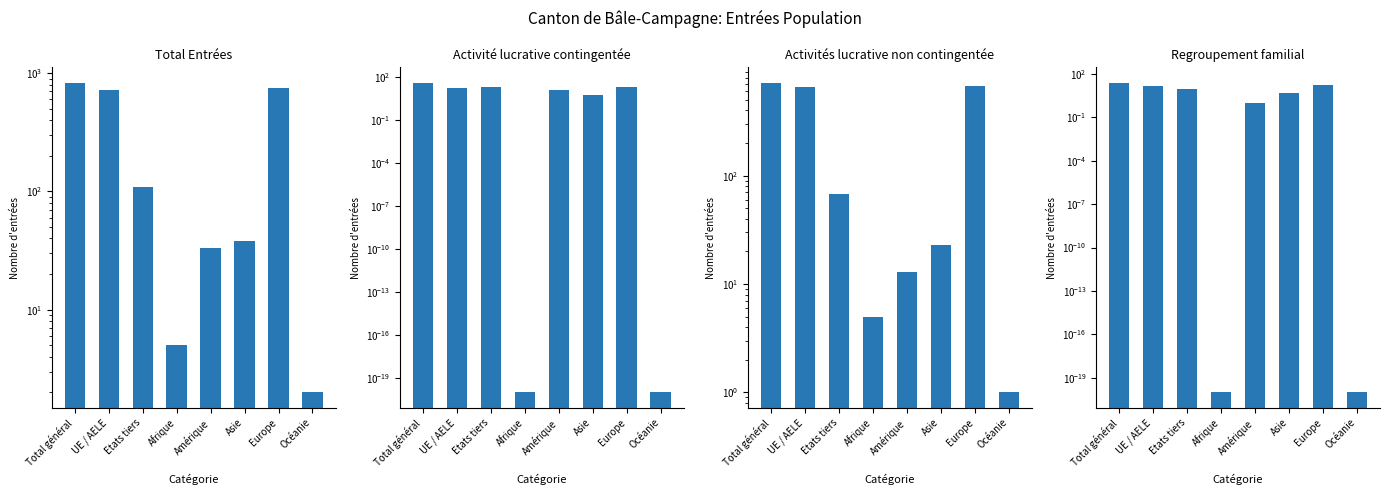

Reading left to right, transcribe all the data shown in this chart.

Total Entrées: 828.0	719.0	109.0	5.0	33.0	38.0	750.0	2.0
Activité lucrative contingentée: 40.0	18.0	22.0	0.0	13.0	6.0	21.0	0.0
Activités lucrative non contingentée: 718.0	651.0	67.0	5.0	13.0	23.0	676.0	1.0
Regroupement familial: 24.0	15.0	9.0	0.0	1.0	5.0	18.0	0.0